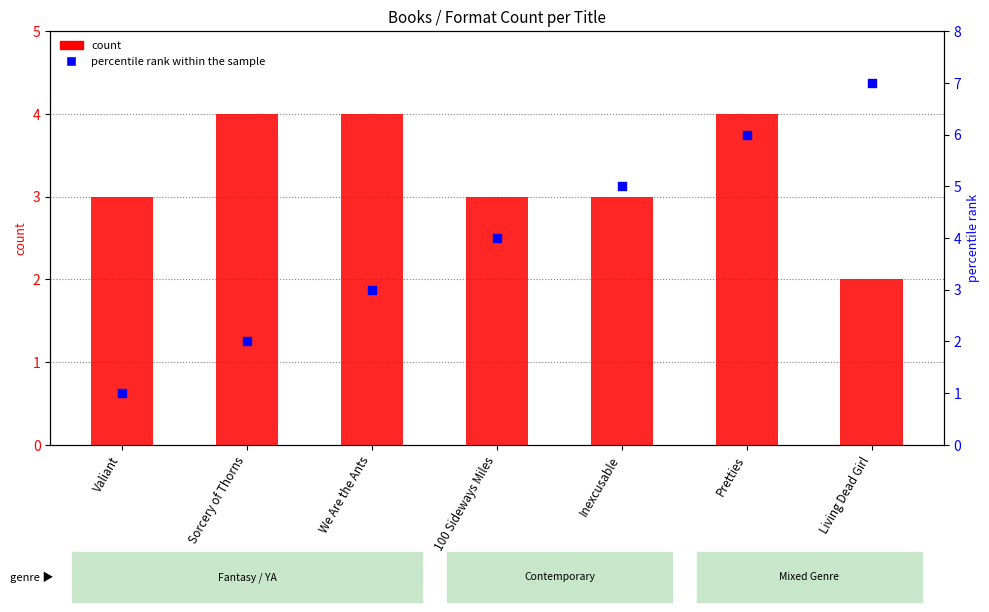

Is the value of count at Valiant greater than the value of percentile rank within the sample at Sorcery of Thorns?

Yes